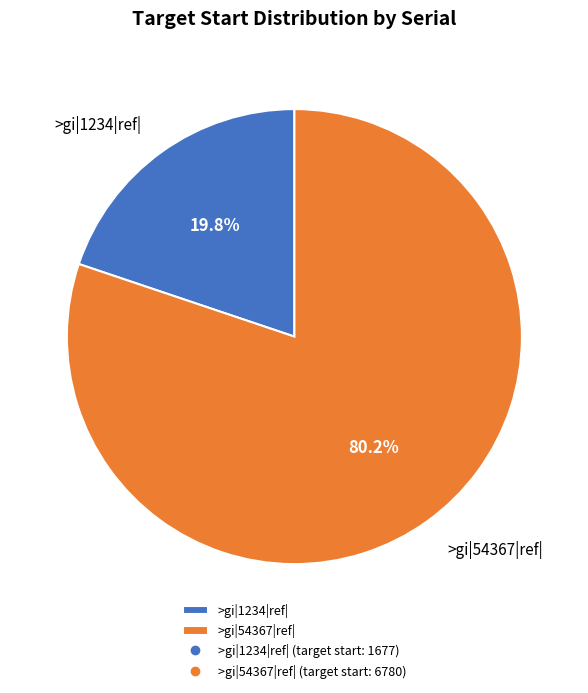

Rank the categories by value from highest to lowest.

>gi|54367|ref|, >gi|1234|ref|